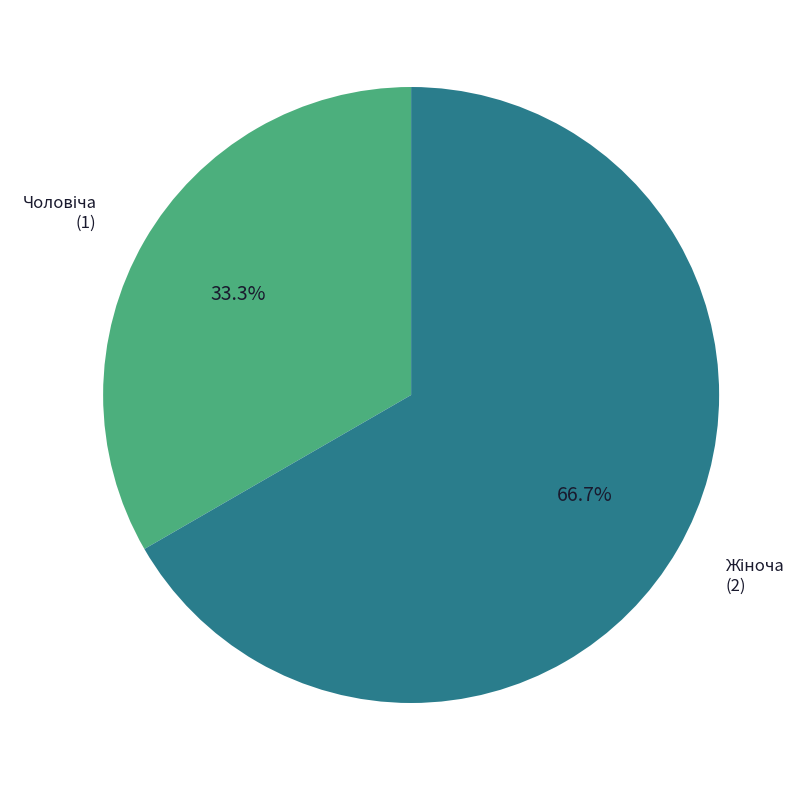

Is there a majority slice in this chart?

Yes